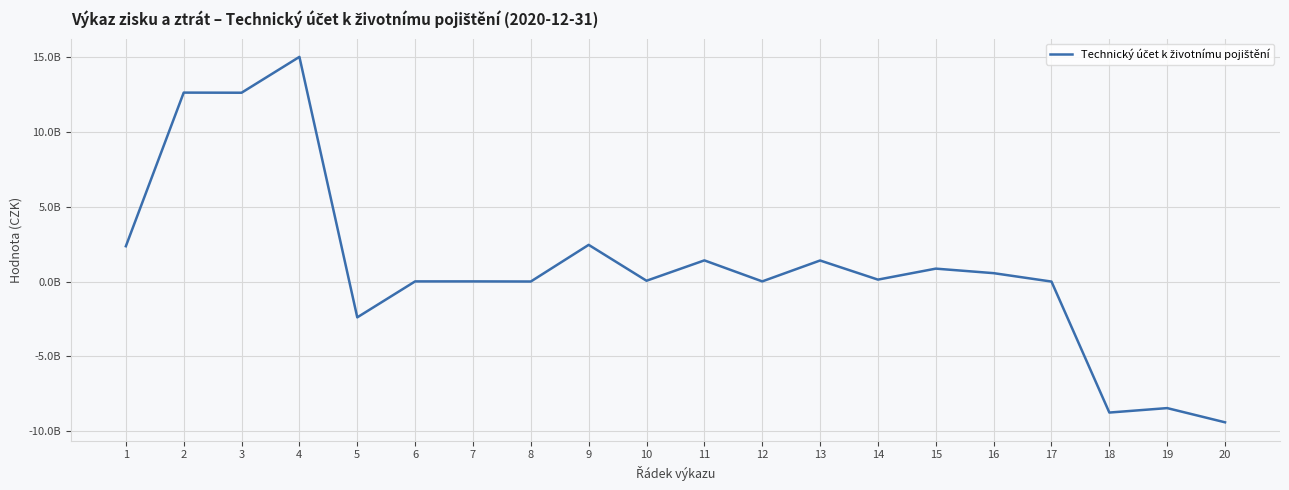

What is the change in value from 3 to 8?

-12606370268.6